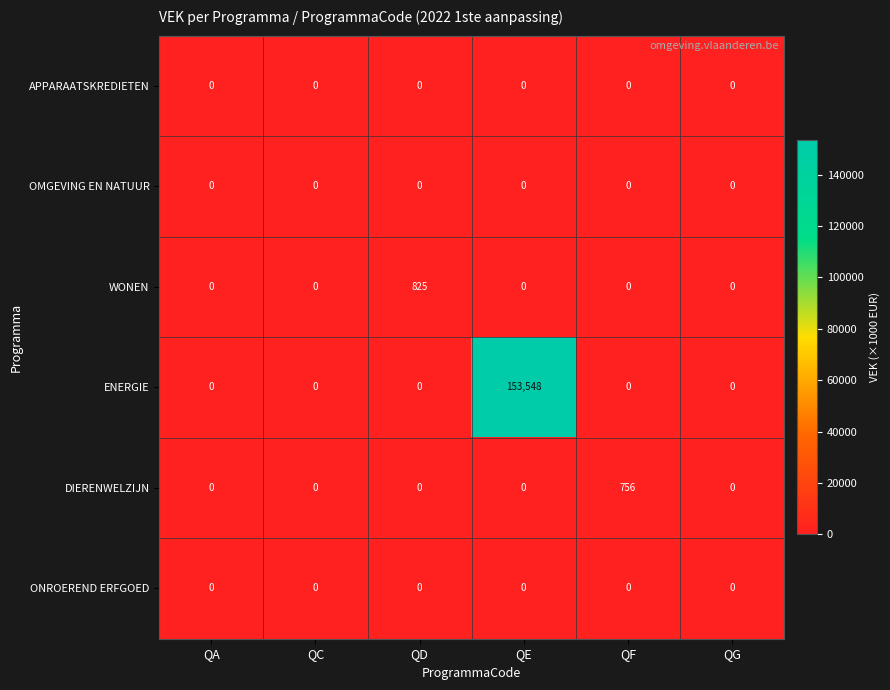

What is the maximum value shown in the chart?

153548